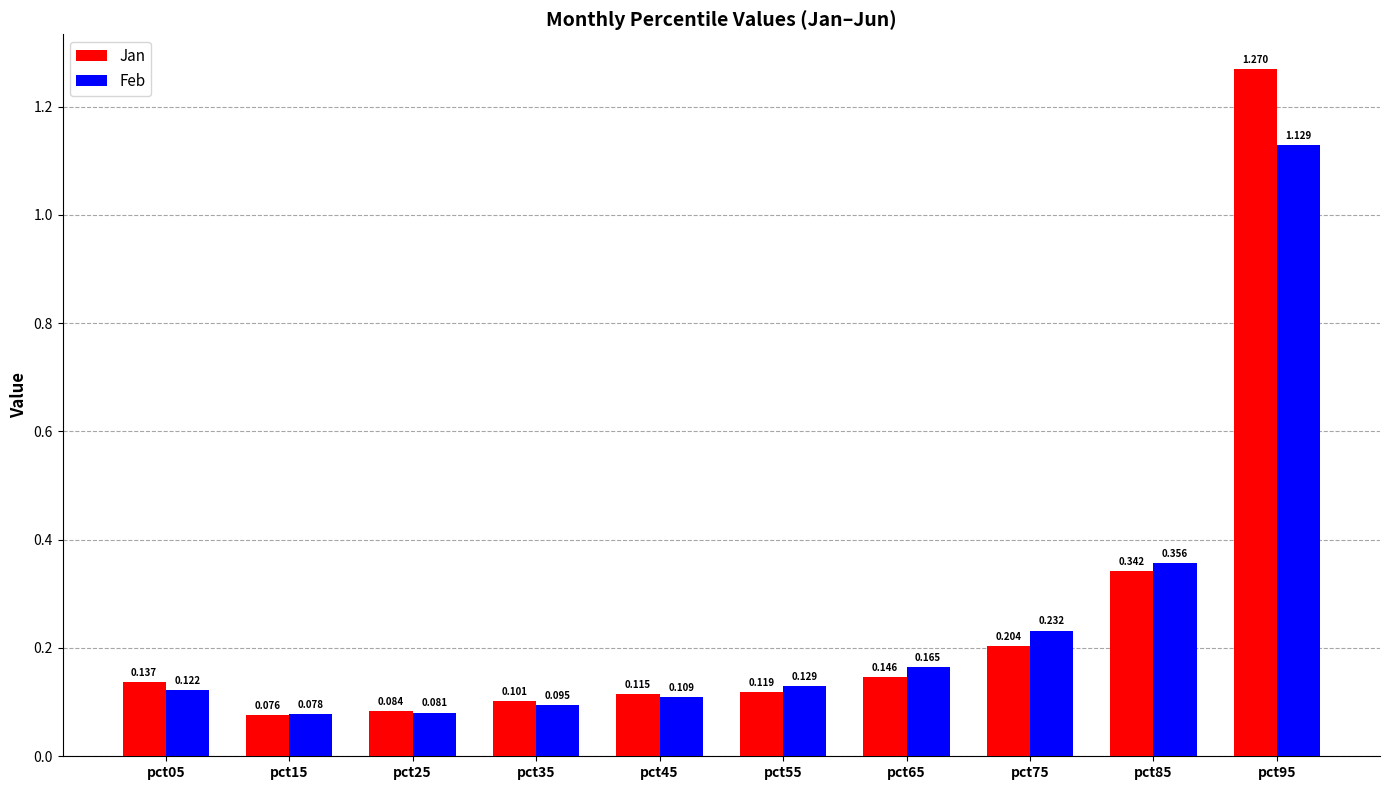

List the series in order of their overall mean, highest first.

Jan, Feb